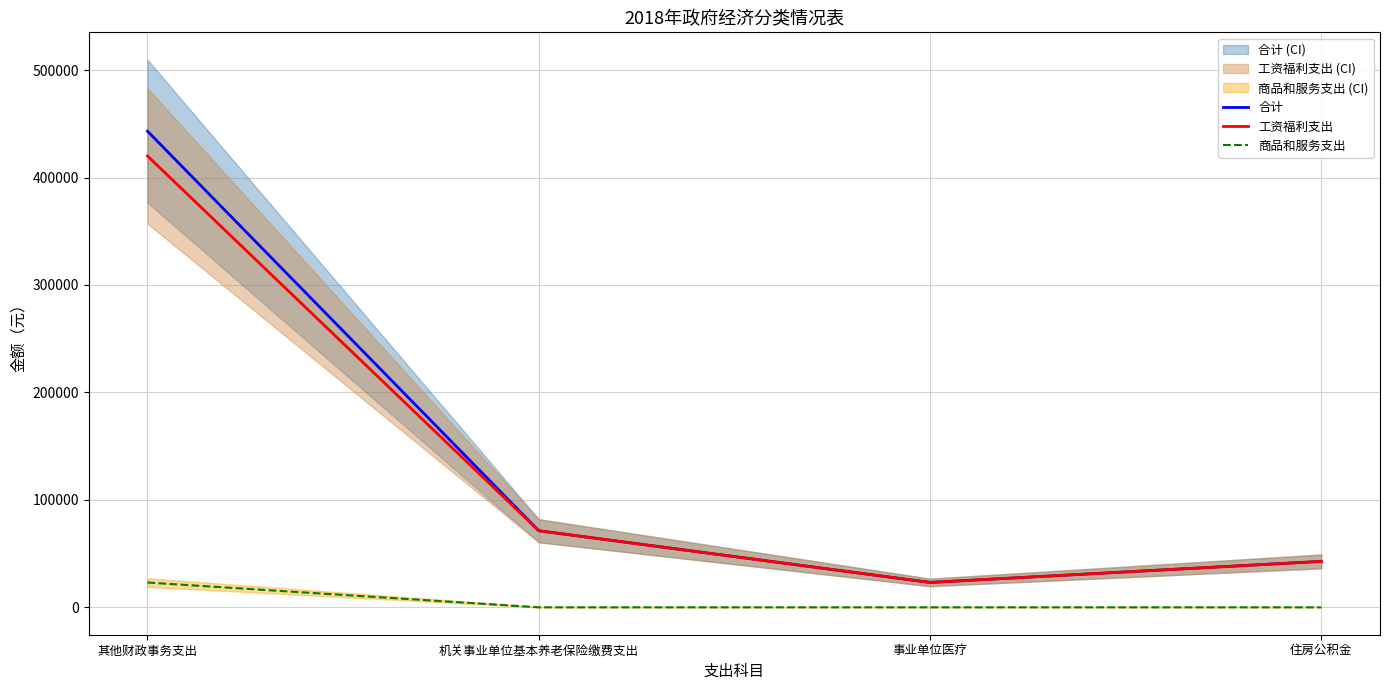

How many categories are shown in the chart?

4